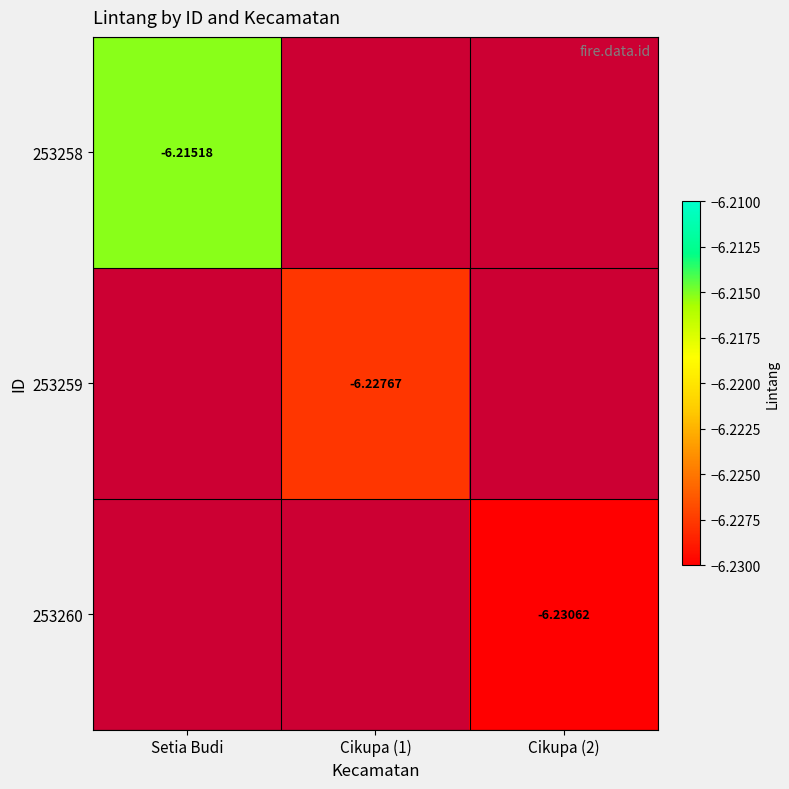

What is the minimum value shown in the chart?

-6.2